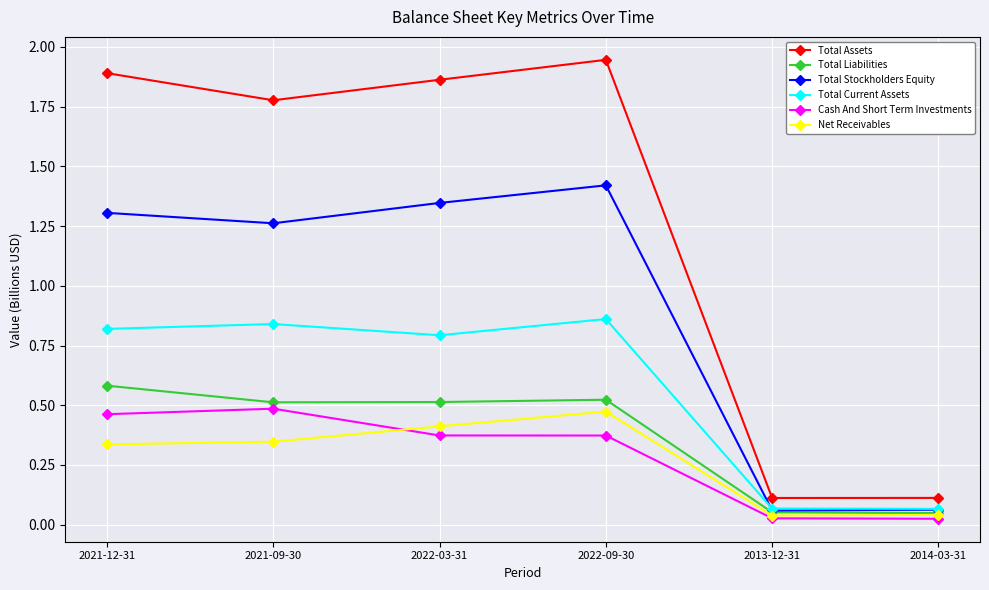

What is the total value across all series at 2021-12-31?

5.4